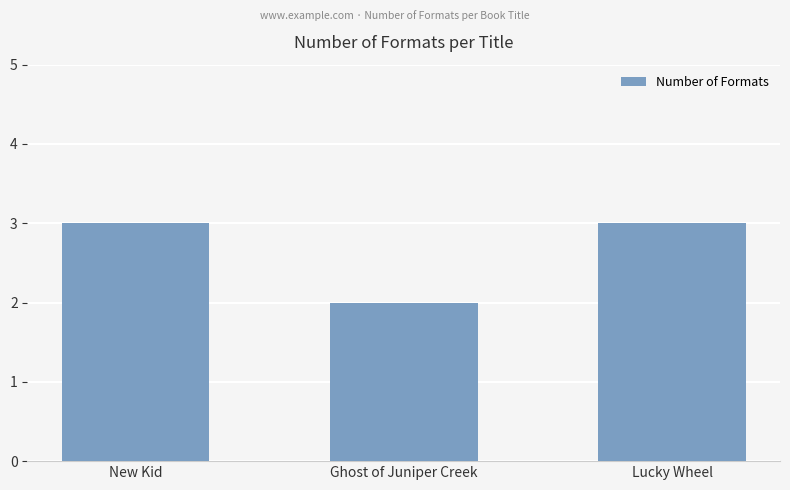

Which has a higher value, Ghost of Juniper Creek or Lucky Wheel?

Lucky Wheel